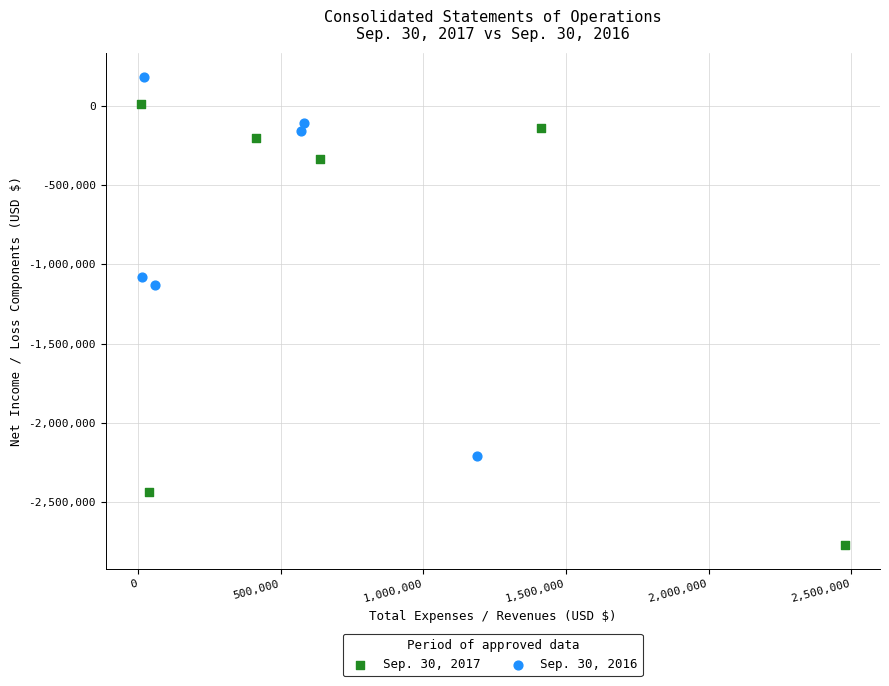

Which series has the widest spread of Y values?

Sep. 30, 2017